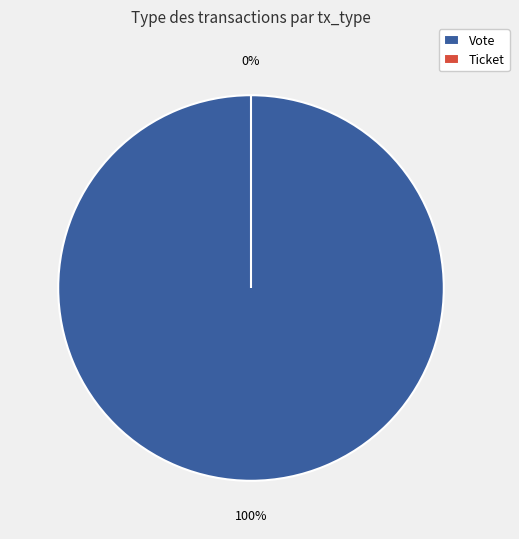

To the nearest percent, what is the difference between the Ticket and Vote slice percentages?

100%